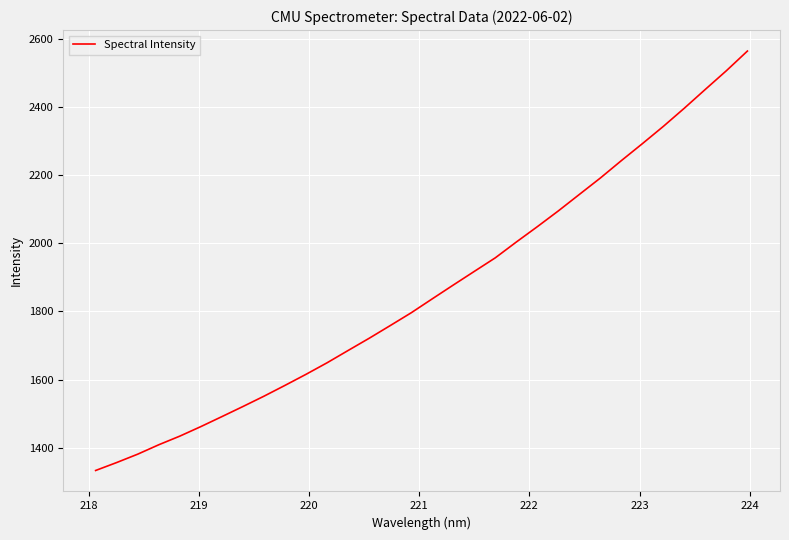

What is the minimum value shown in the chart?

1333.2